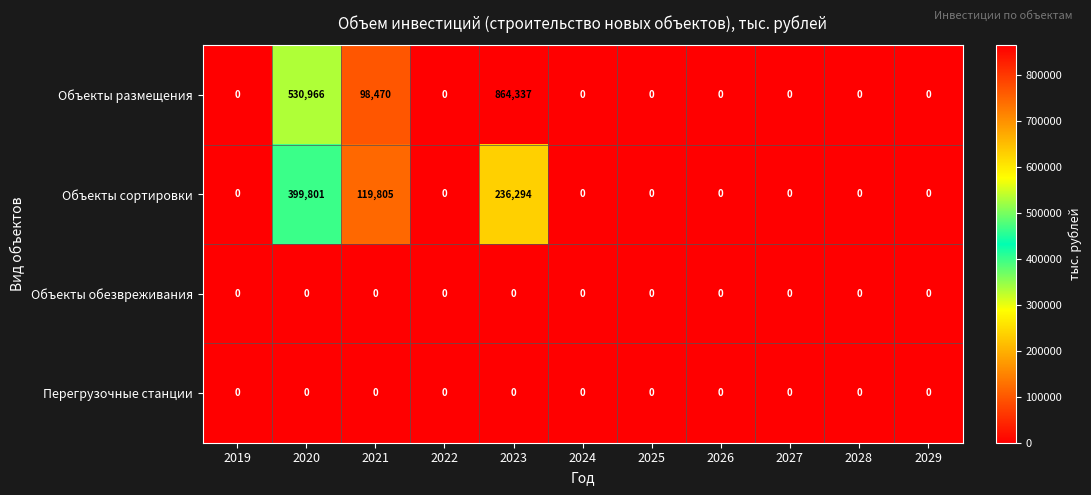

At how many categories does at least one series exceed 694011?

1